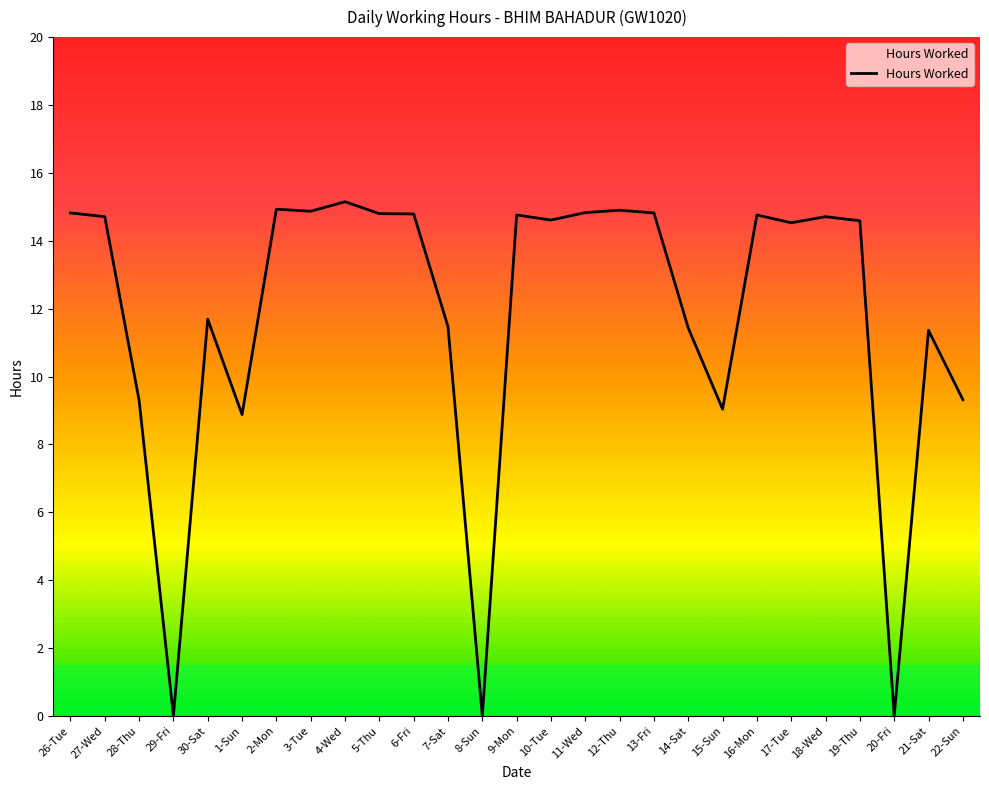

What is the change in value from 1-Sun to 18-Wed?

+5.8